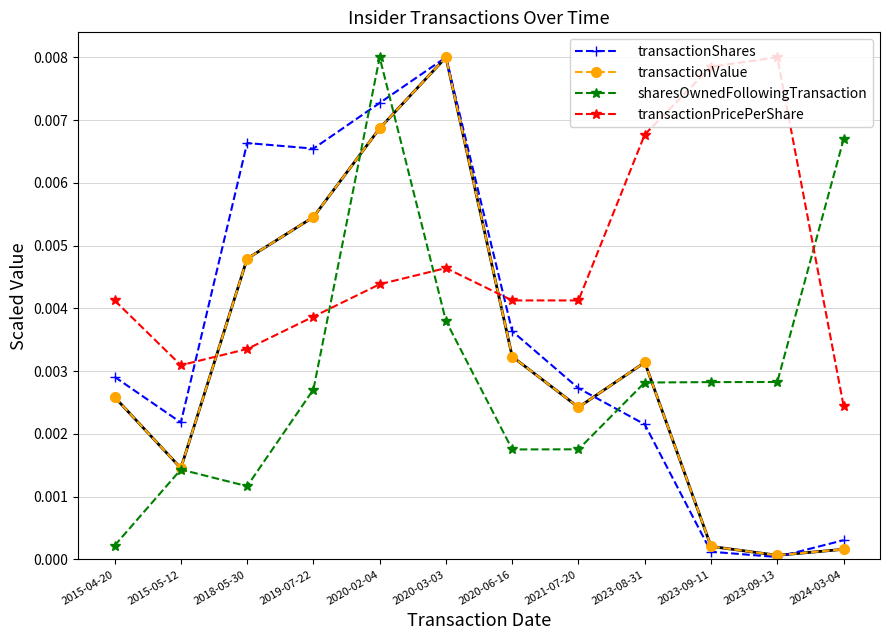

The value of transactionValue at 2019-07-22 is 0.0. True or false?

True